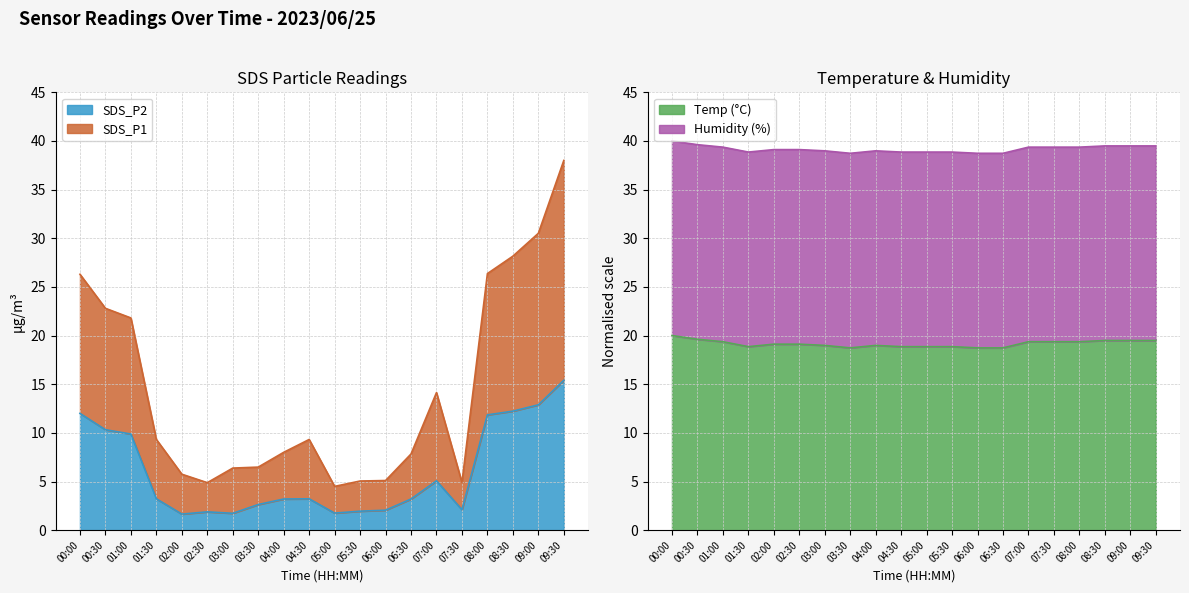

Where is SDS_P1 nearest to the value 21?

01:00